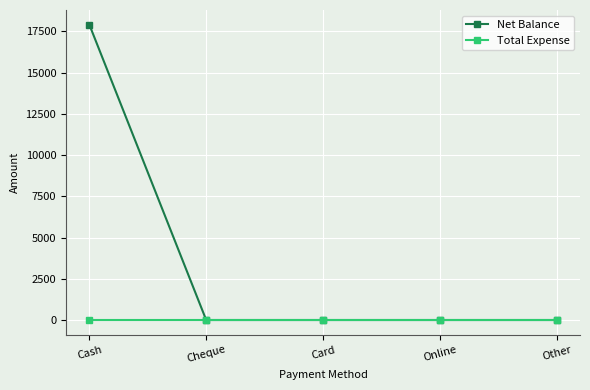

Rank the series by their average value, from highest to lowest.

Net Balance, Total Expense